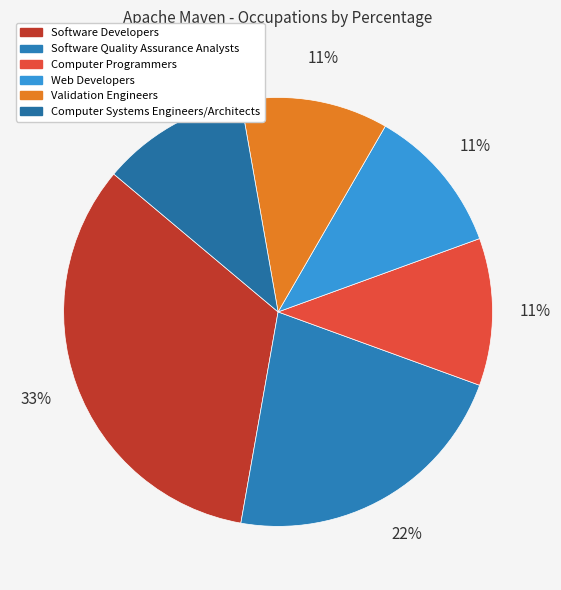

To the nearest percent, what portion does Computer Systems Engineers/Architects represent?

11%